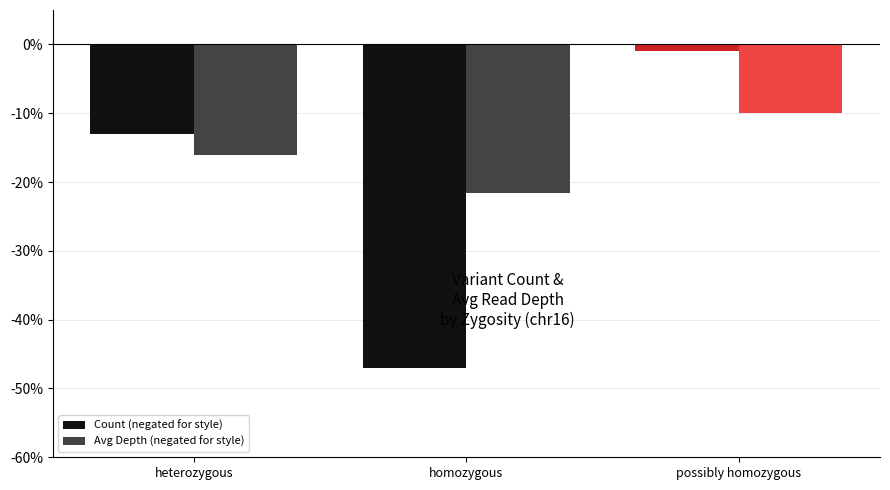

Which series has the largest total across all categories?

Avg Depth (negated for style)